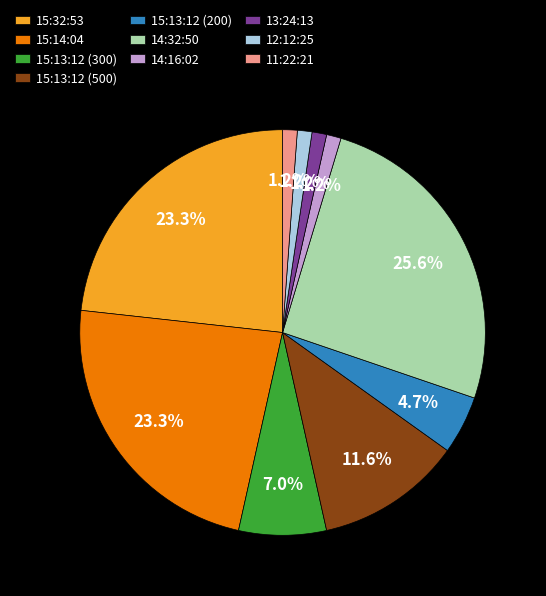

Is 15:13:12 (500) the majority of the pie?

No